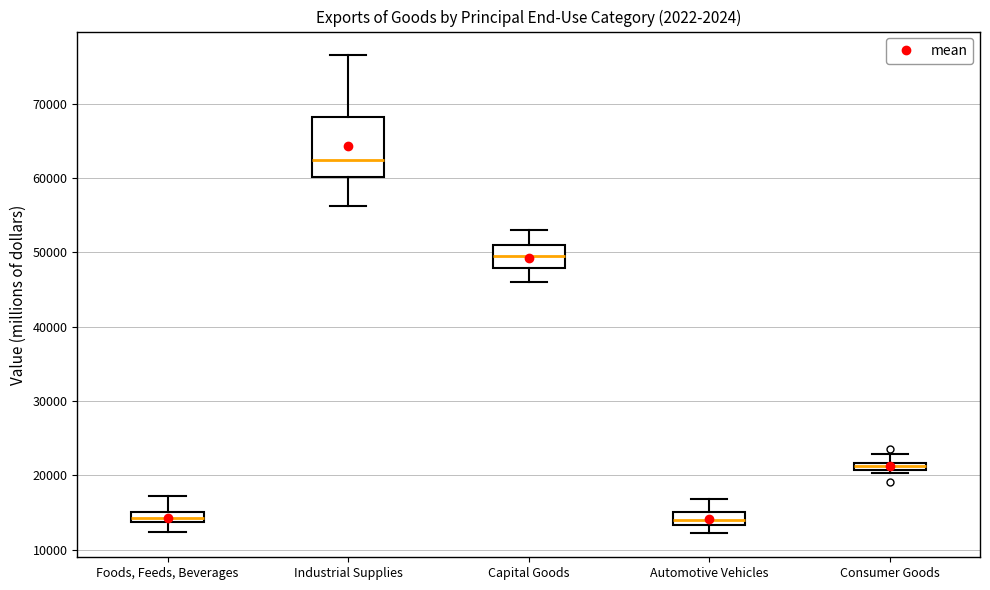

Which box is the tallest, from its lower edge to its upper edge?

Industrial Supplies